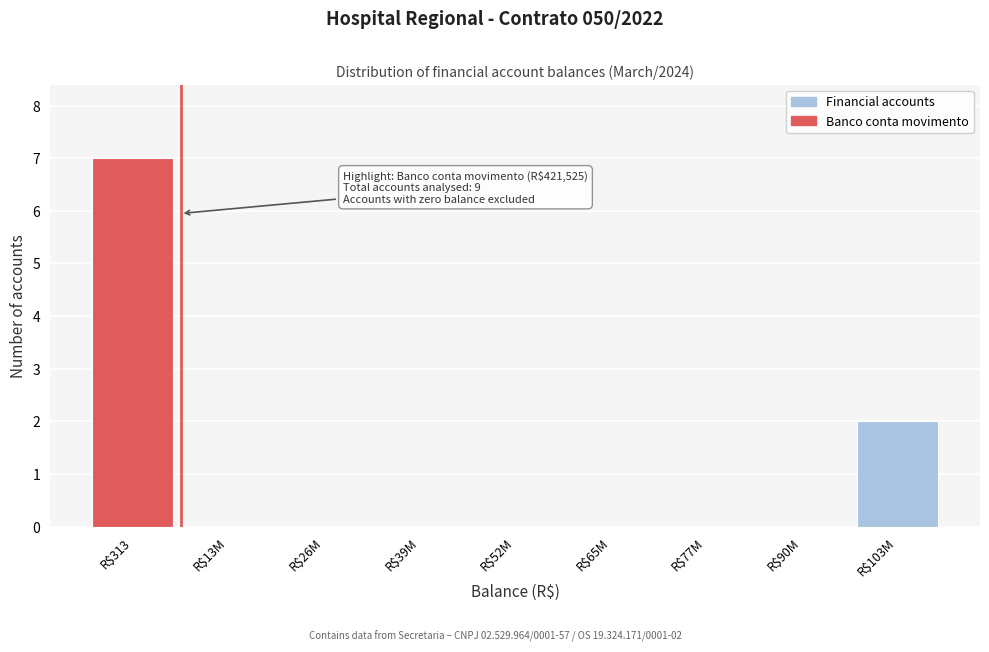

What is the sum of all values?

9